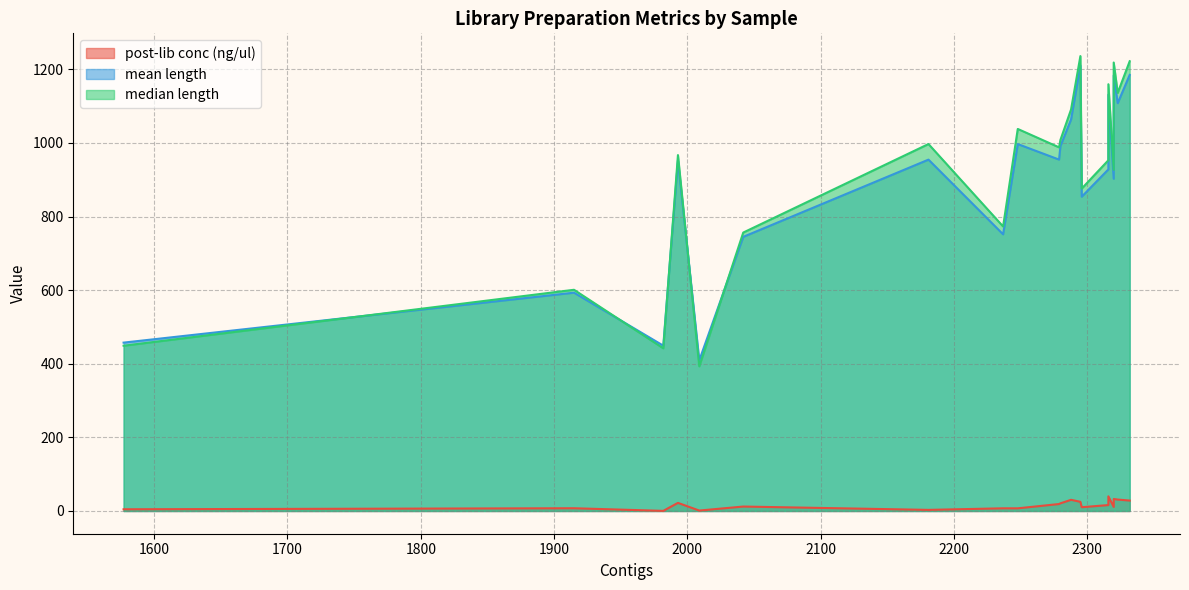

Is it true that median length equals 1136.0 at NT047?

True